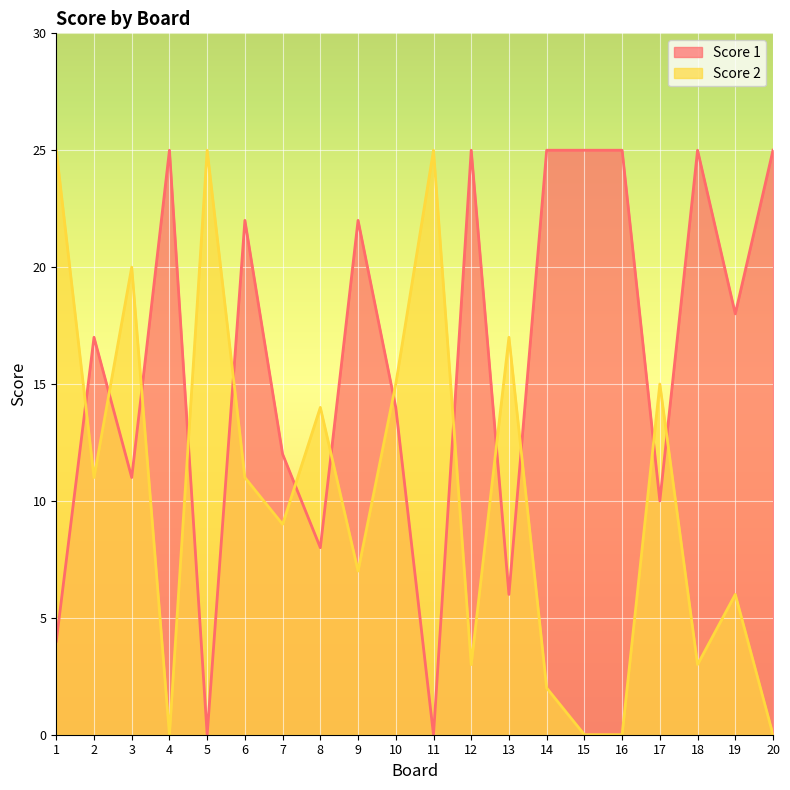

List the series in order of their overall mean, lowest first.

Score 2, Score 1